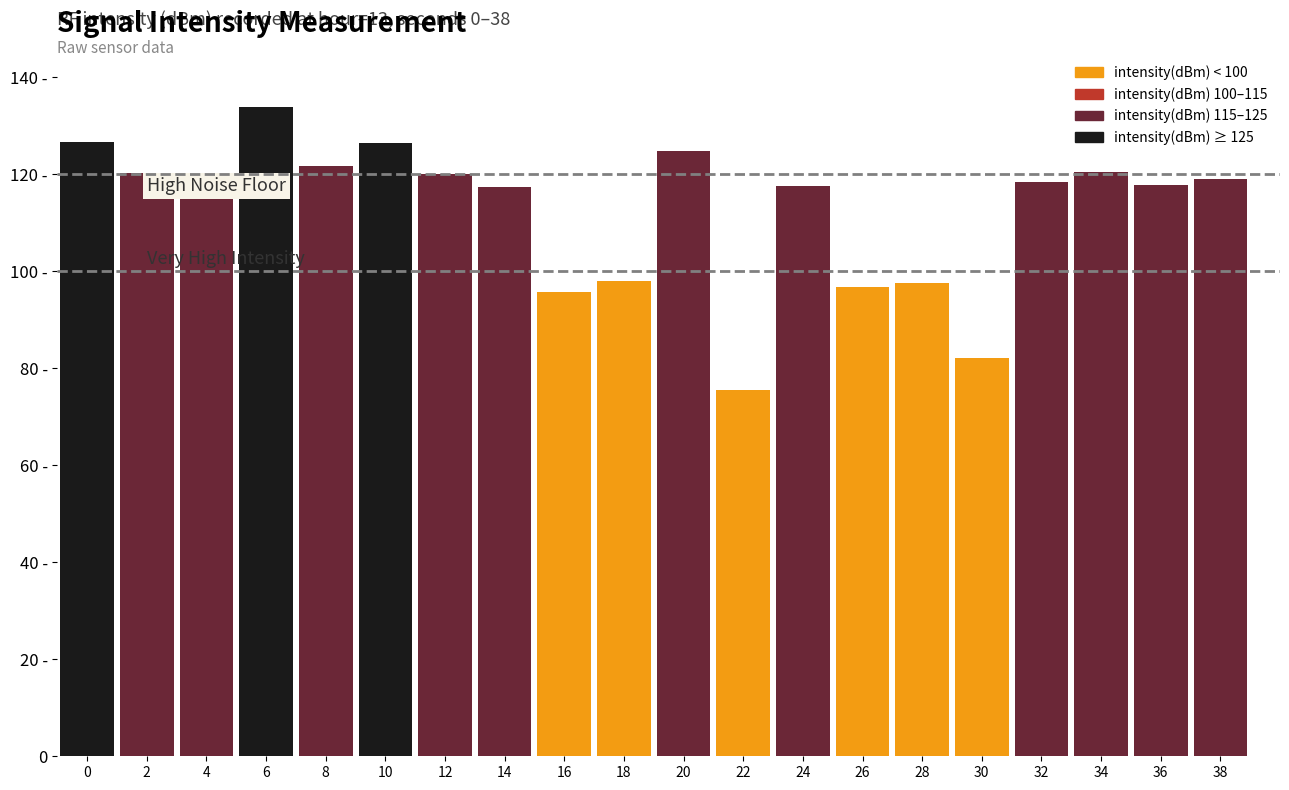

Does the chart contain any negative values?

No